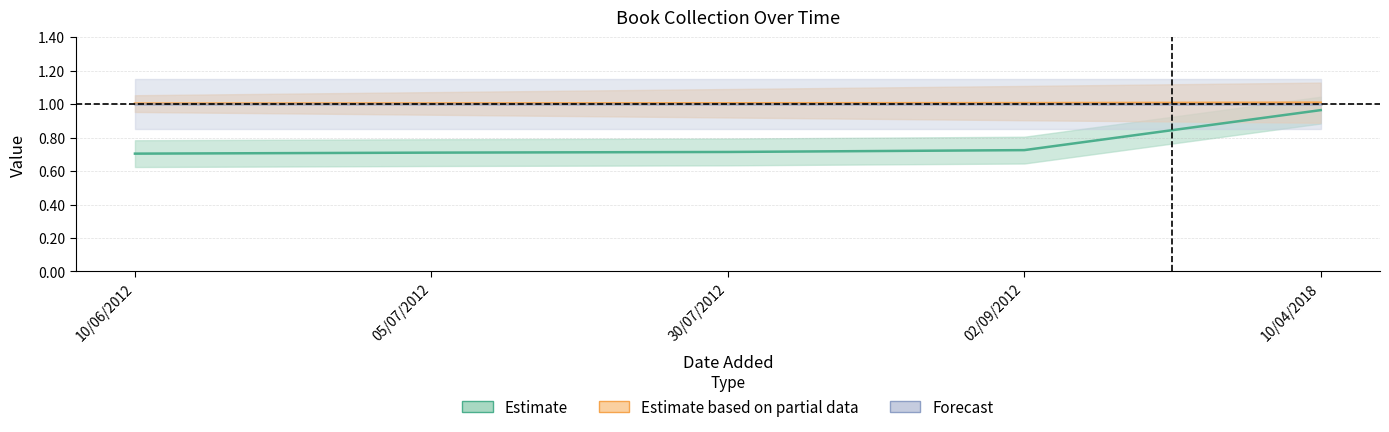

True or false: id and year cross at least once.

False